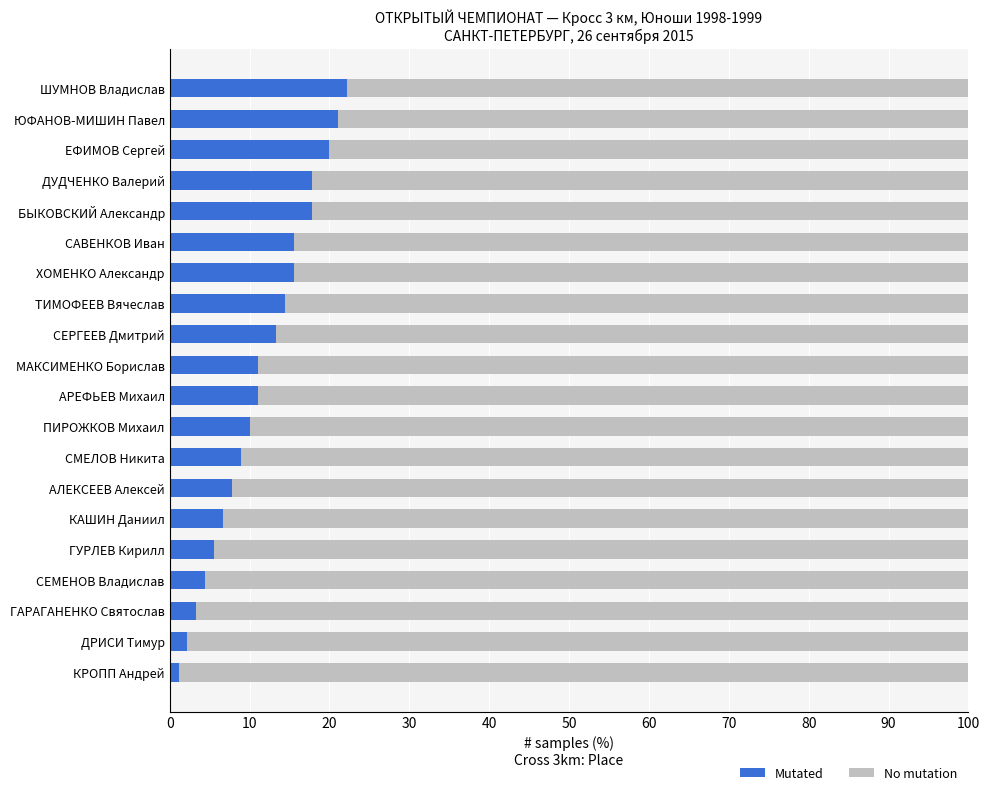

What is the average value of the Mutated series?

11.5